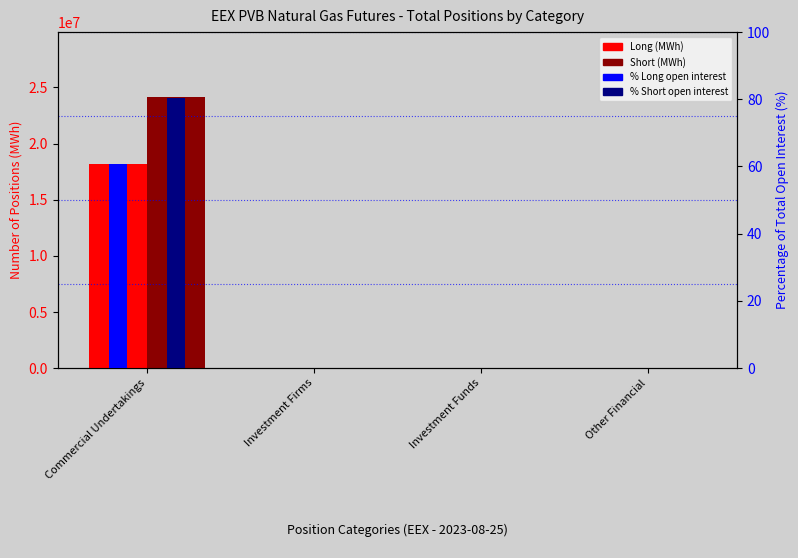

Which category has the lowest value in the % Long series?

Investment Firms